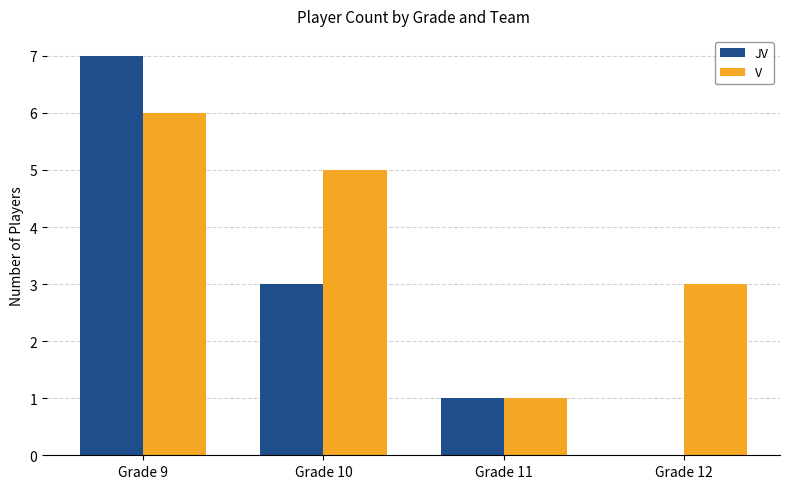

Which series has the largest total across all categories?

V